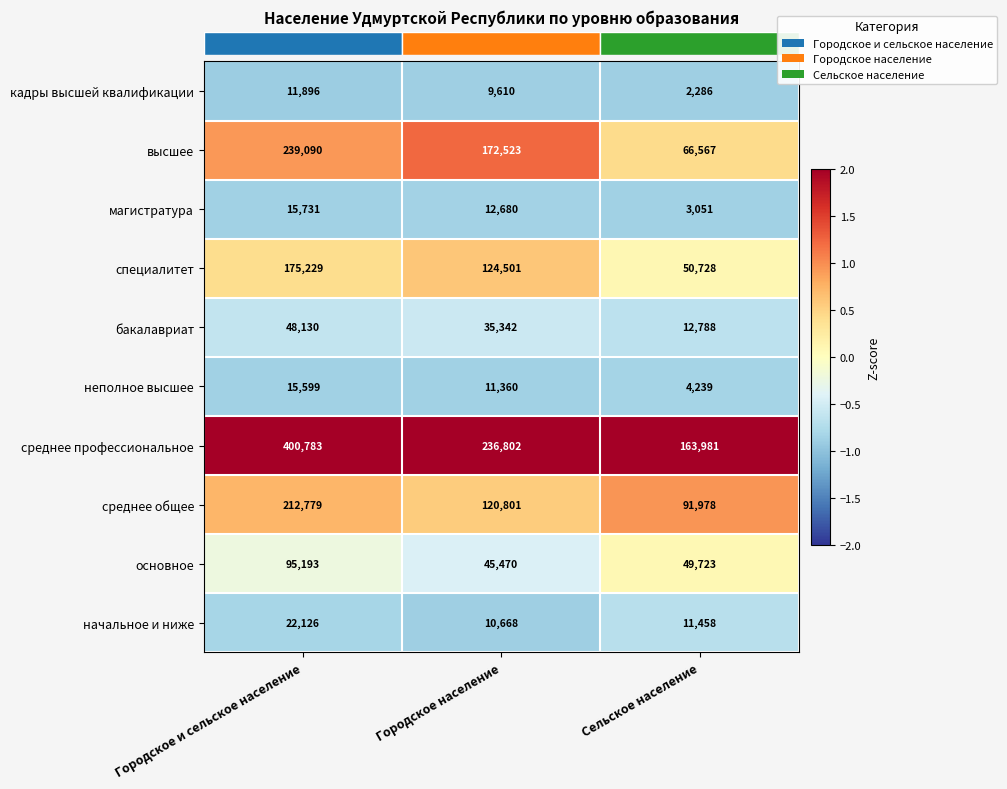

At Городское и сельское население, list the series in order from smallest to largest.

кадры высшей квалификации, неполное высшее, магистратура, начальное и ниже, бакалавриат, основное, специалитет, среднее общее, высшее, среднее профессиональное